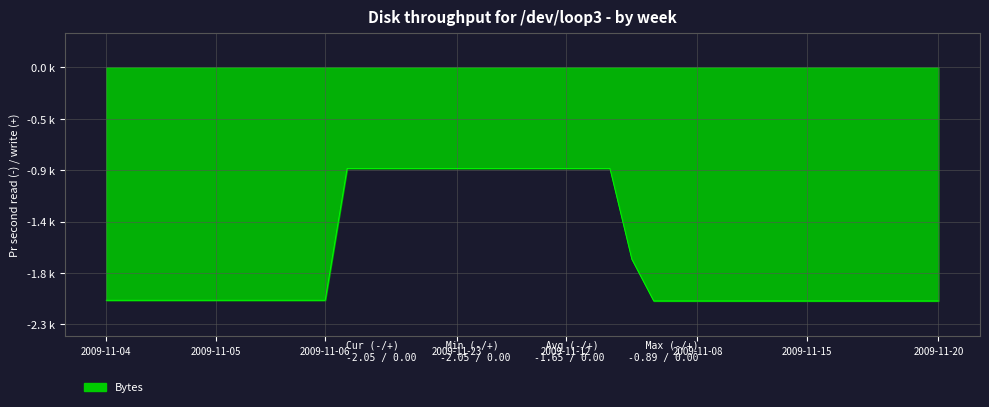

True or false: the data has more than 2 interior local peaks.

False